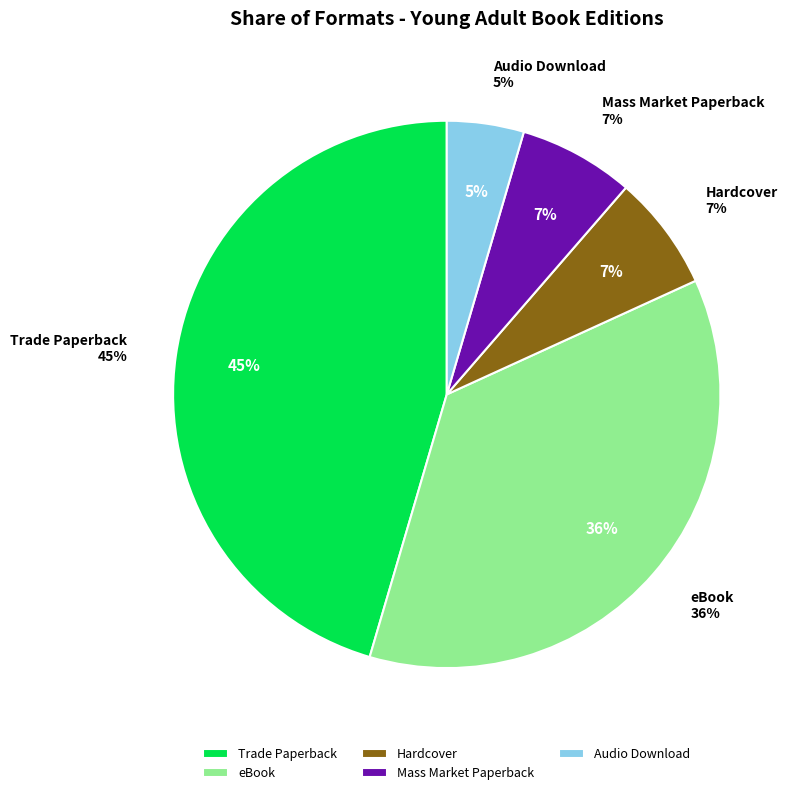

Rank the categories by value from lowest to highest.

Audio Download, Hardcover, Mass Market Paperback, eBook, Trade Paperback